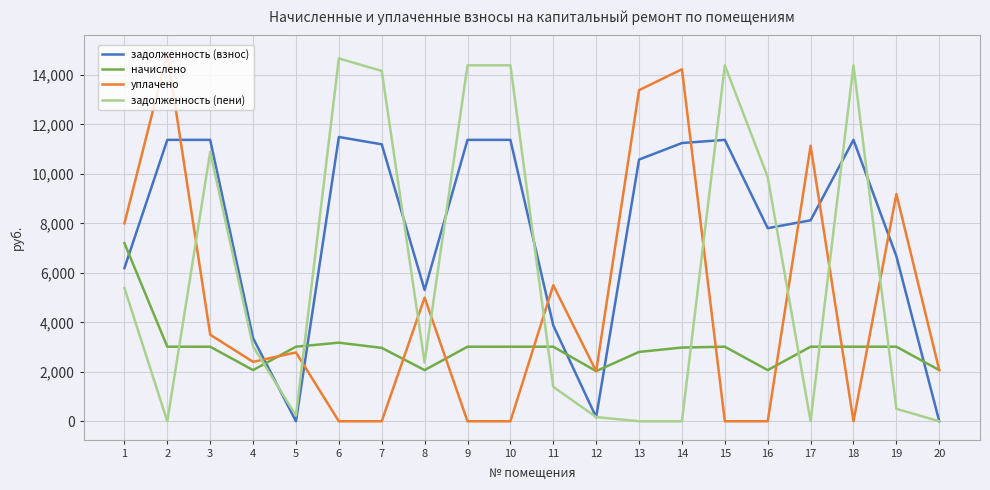

At 15, list the series in order from smallest to largest.

уплачено, начислено, задолженность (взнос), задолженность (пени)